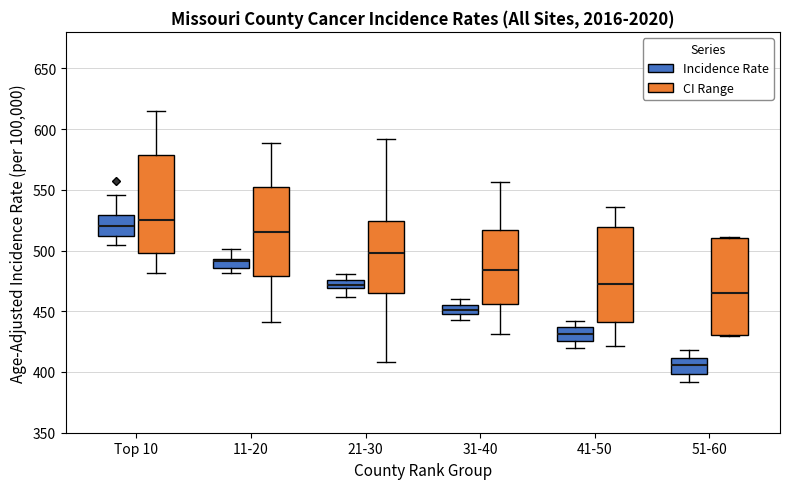

Which box's median line is the highest?

Top 10 (CI Range)